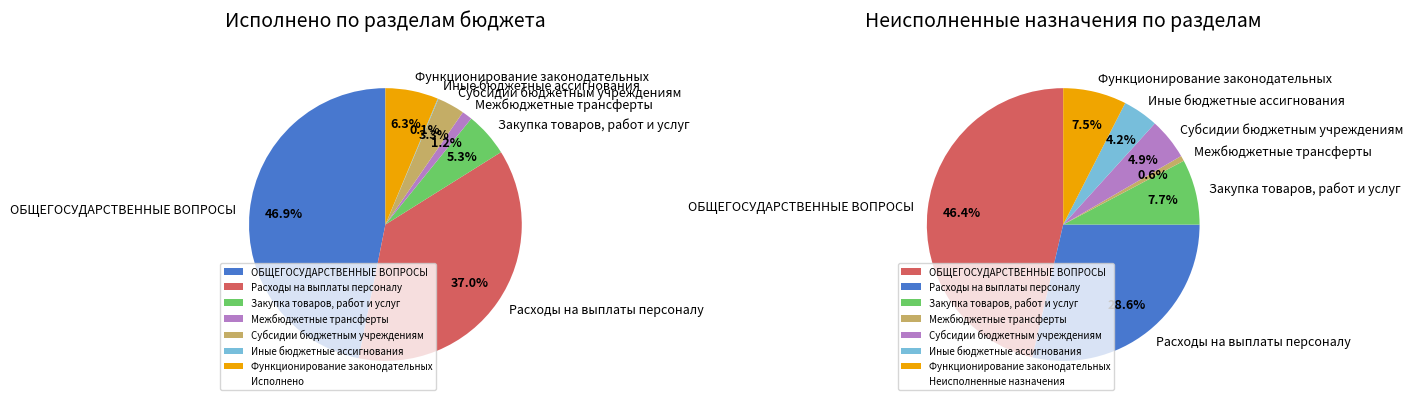

Combined, what portion of the pie is Субсидии бюджетным учреждениям and Расходы на выплаты персоналу?

40.3%